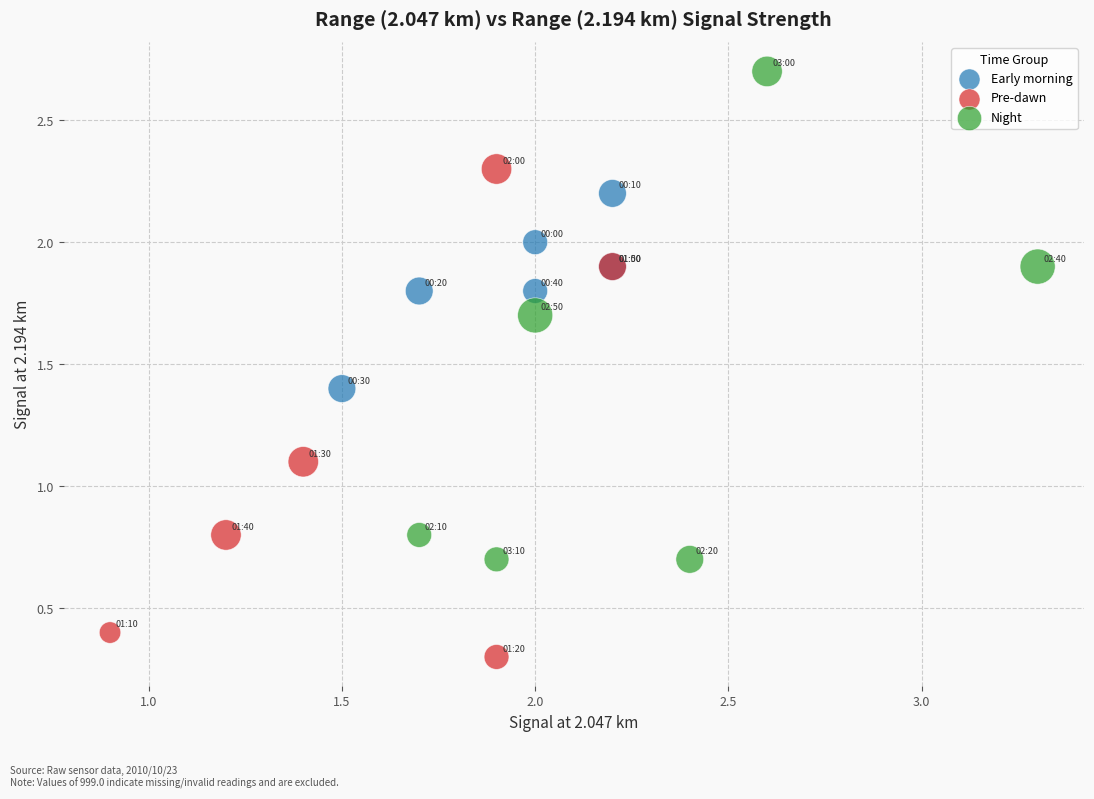

Which series contains the lowest Y value?

Pre-dawn